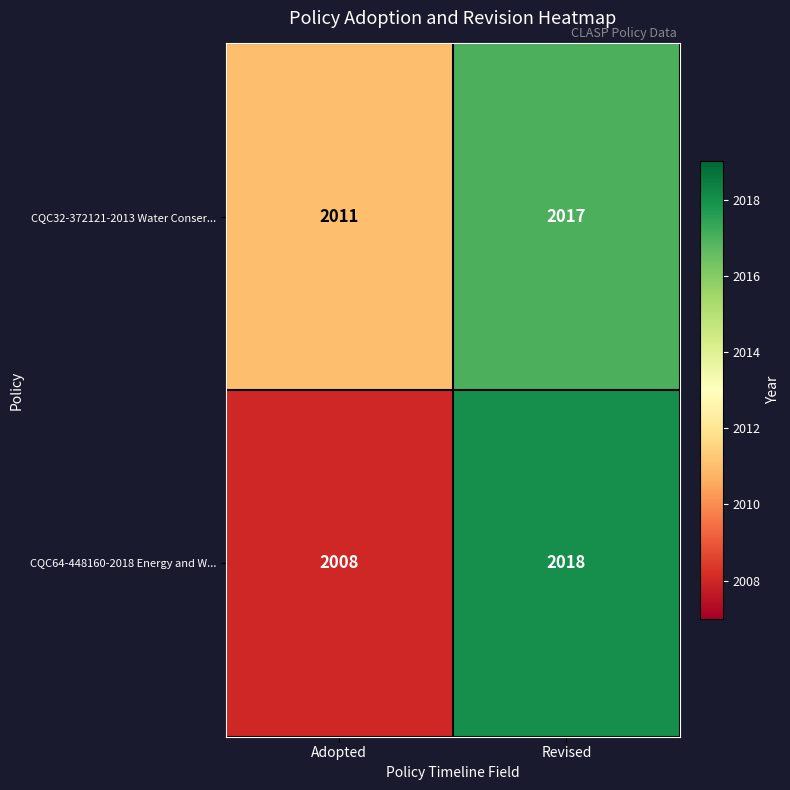

At which label is CQC64-448160-2018 Energy and W... closest to 2013?

Adopted